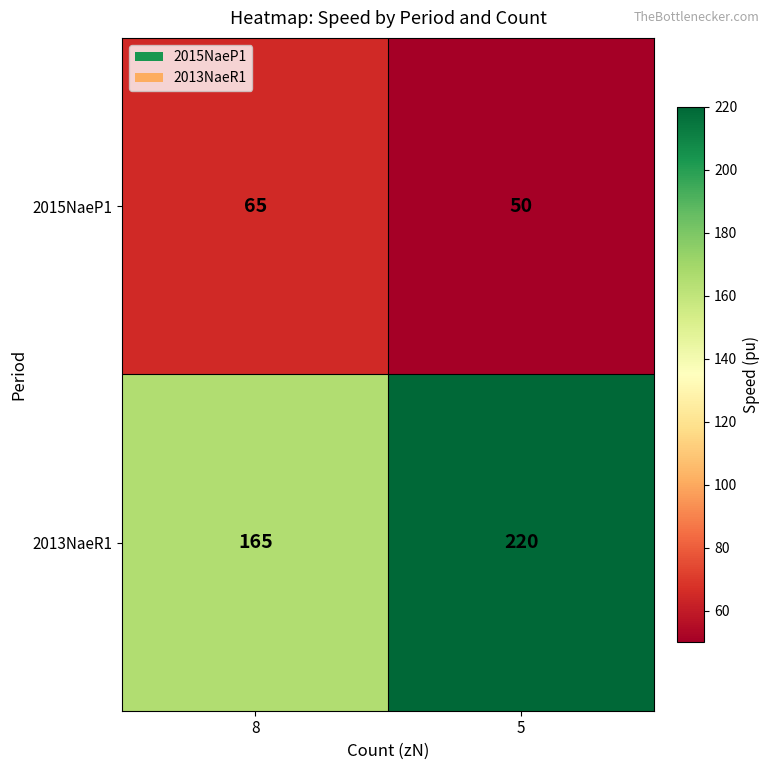

What is the spread (max minus min) of values at 5?

170